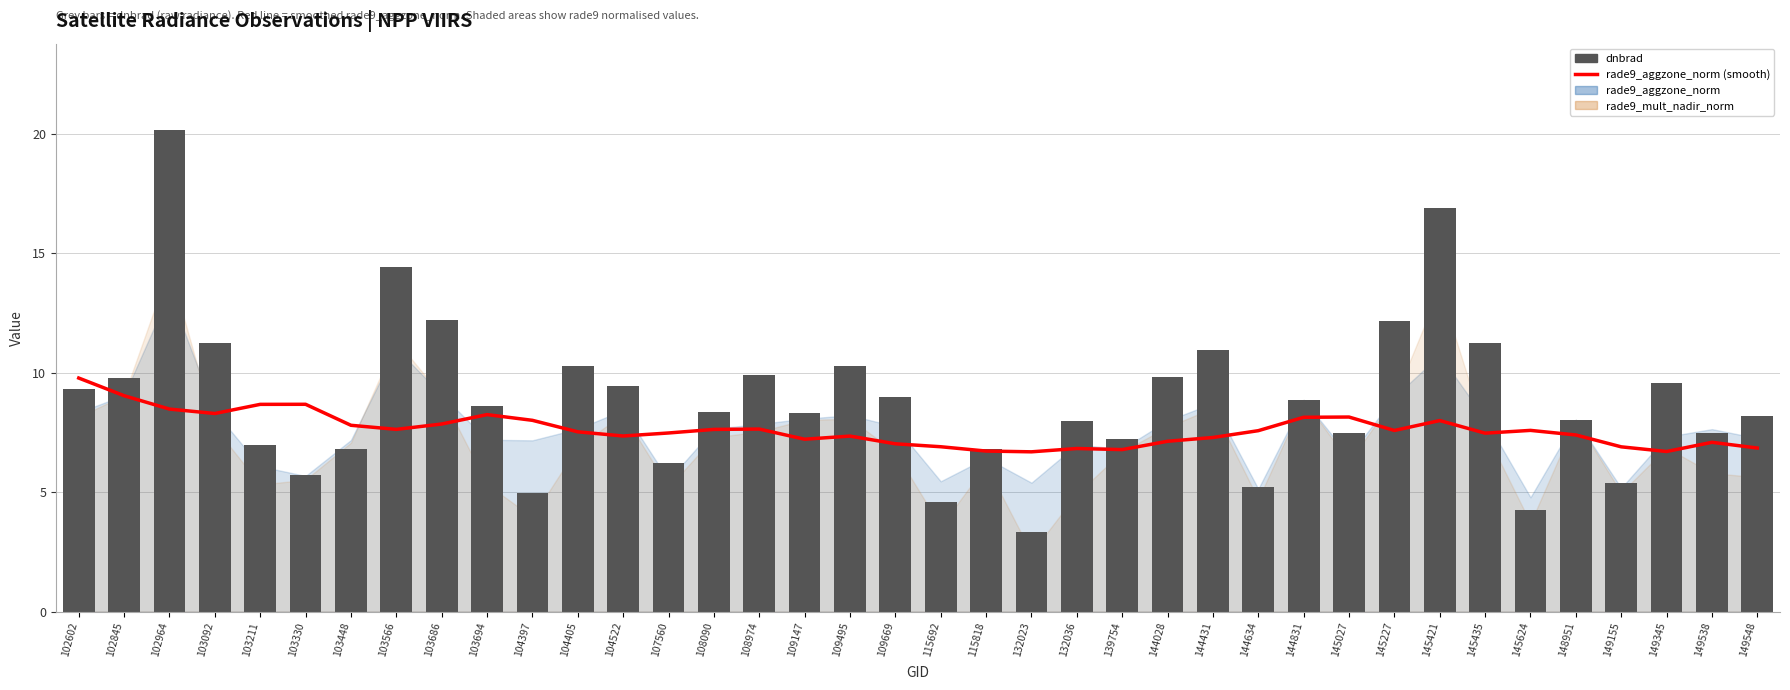

Which category has the lowest value in the dnbrad series?

132023